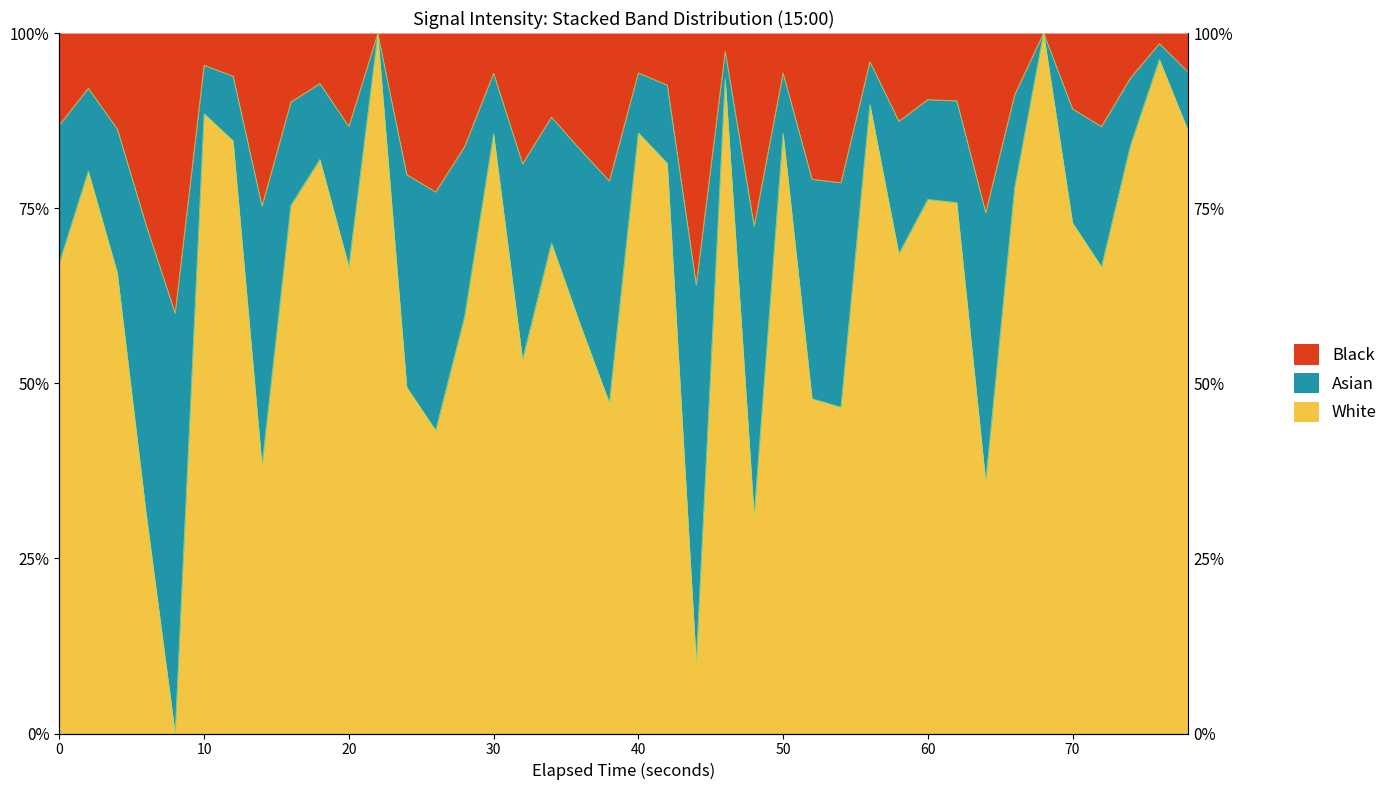

Count the number of values greater than 72.

20